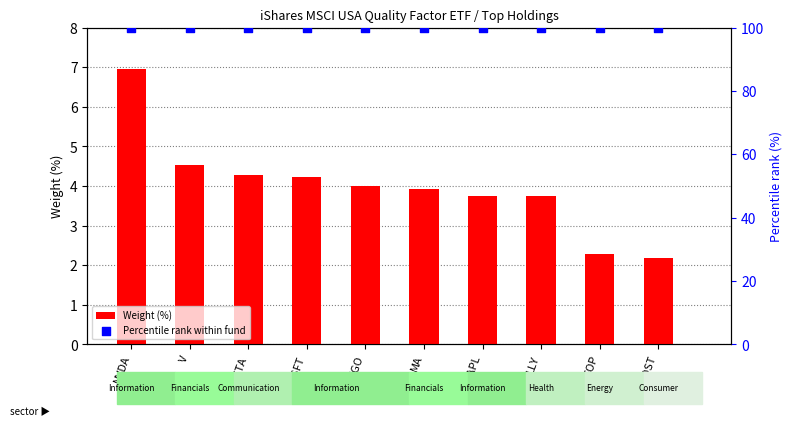

What is the total value across all series at NVDA?

107.0